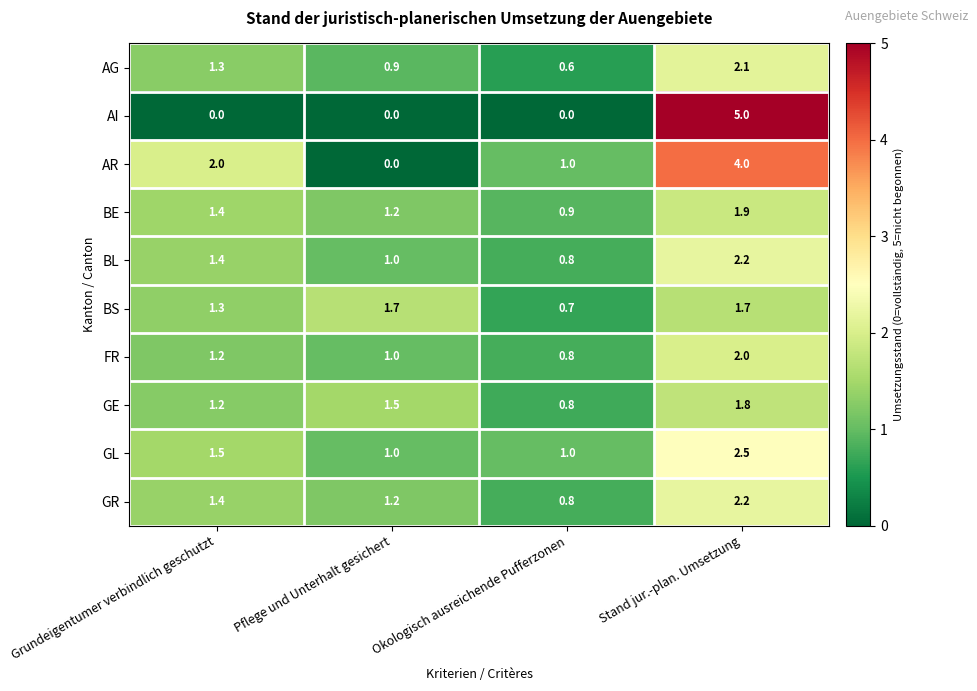

Which series has the largest range (max minus min)?

AI